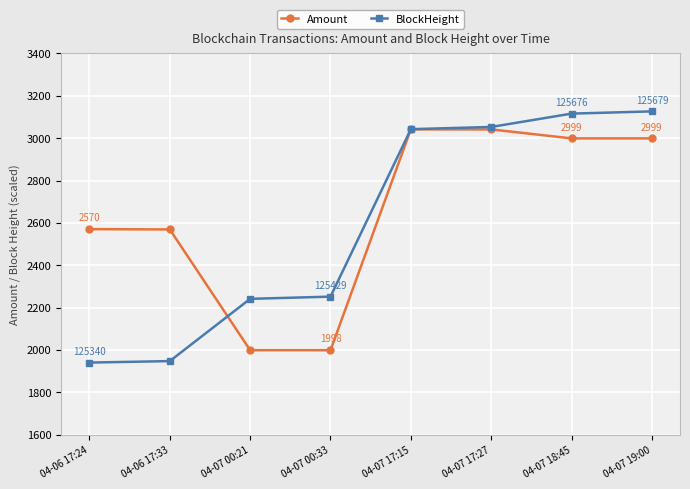

At how many categories does at least one series exceed 2840?

4